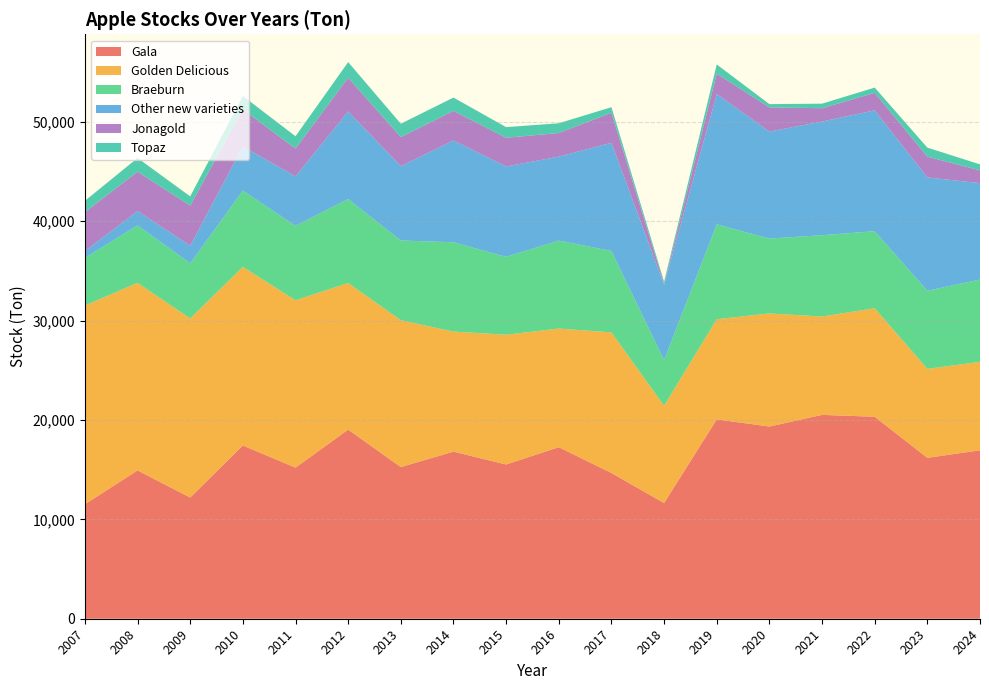

What is the lowest value of the Gala series?

11521